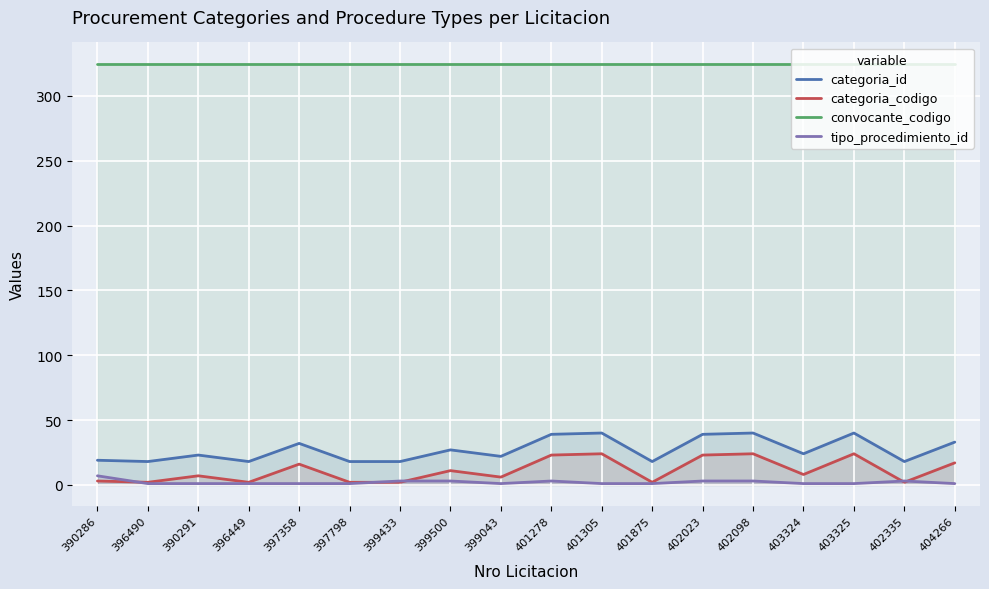

What is the greatest value displayed?

325